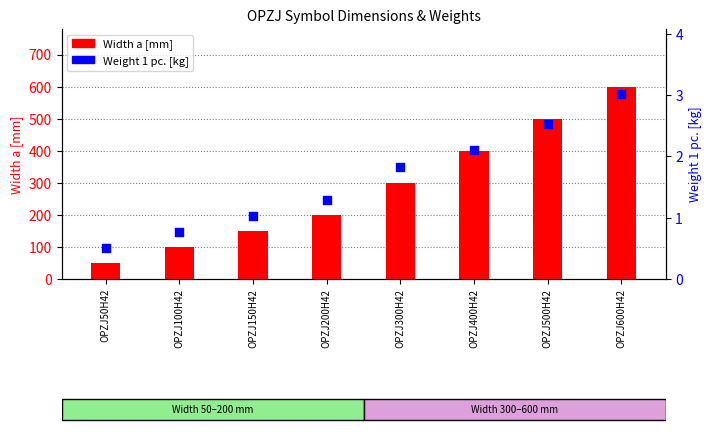

At which category is the sum across all series the highest?

OPZJ600H42